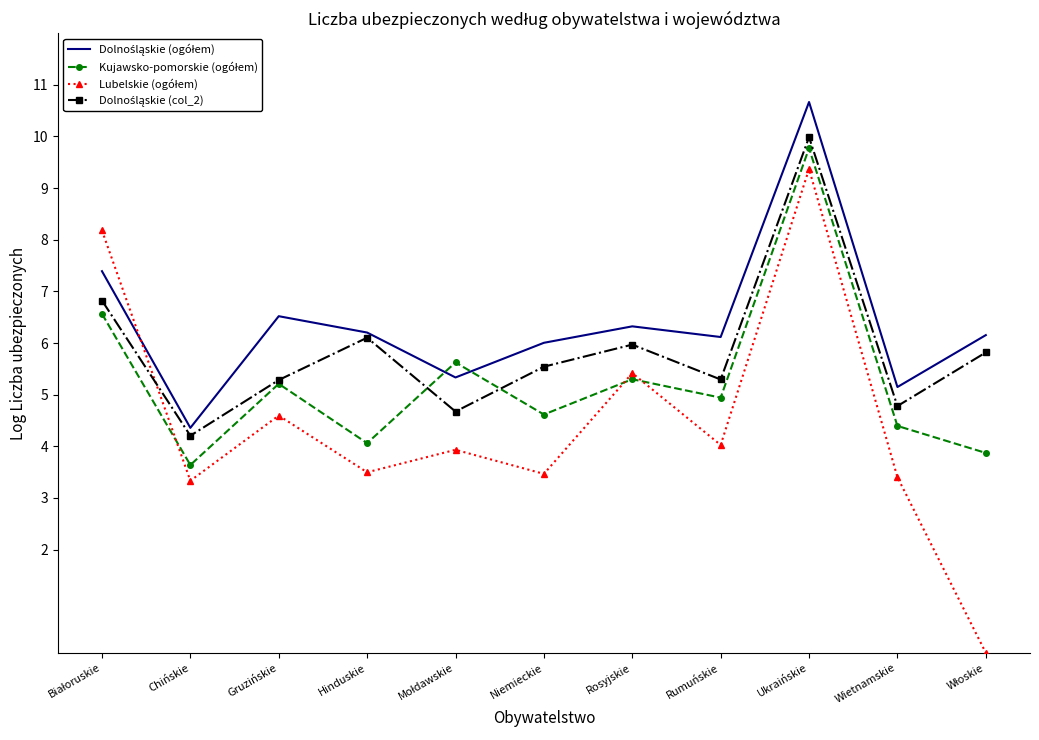

Count the number of categories in the chart.

11